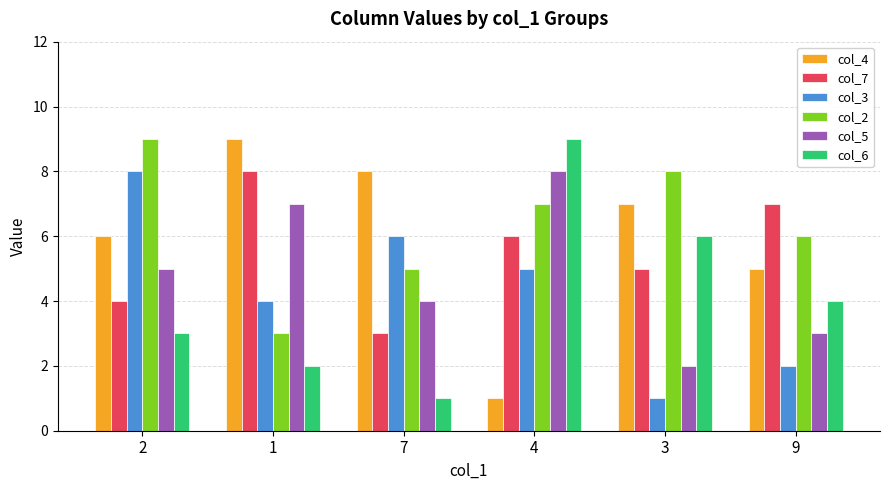

Is it true that col_7 equals 4 at 7?

False